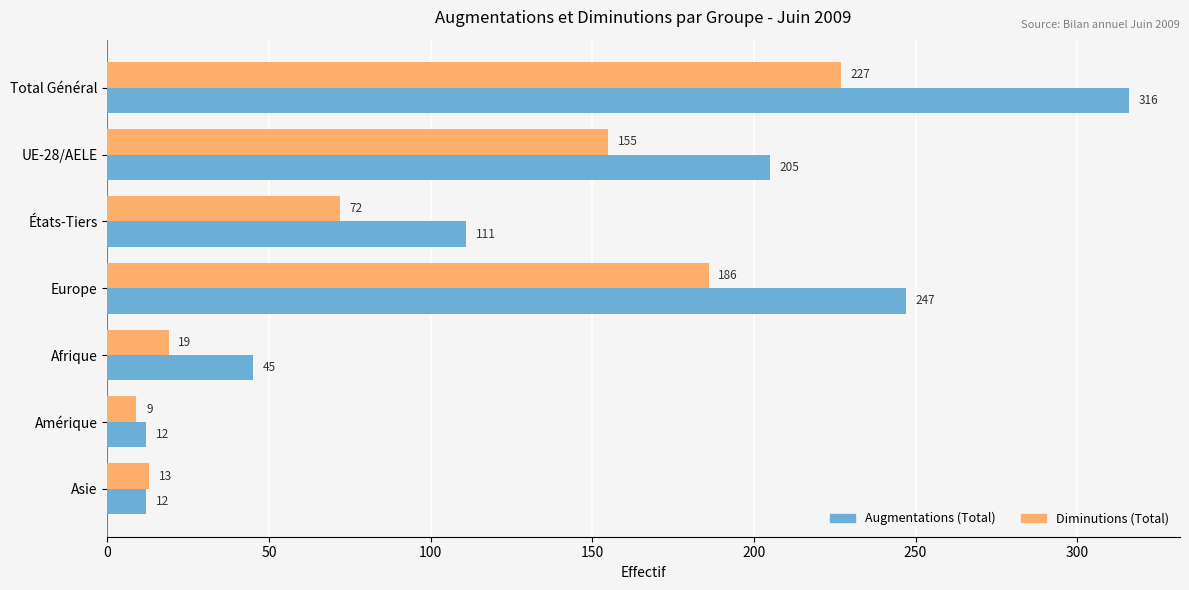

Which category has the highest value across all series?

Total Général